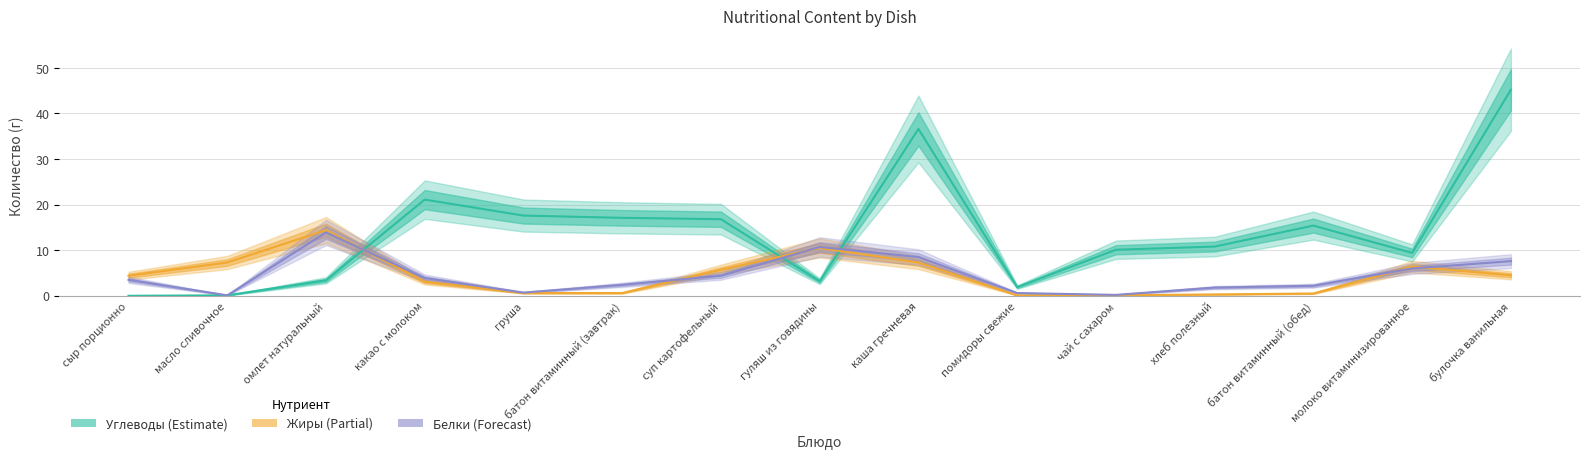

What are all the series names shown in the legend?

Белки, Жиры, Углеводы